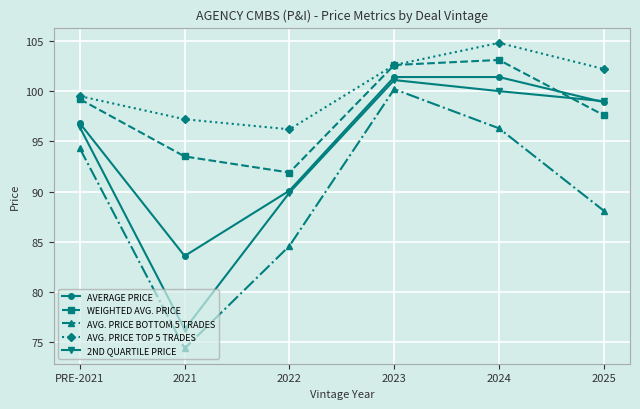

Reading right to left, list all the values displayed in this chart.

AVERAGE PRICE: 2025=98.9	2024=101.4	2023=101.4	2022=90.1	2021=83.6	PRE-2021=96.8
WEIGHTED AVG. PRICE: 2025=97.6	2024=103.1	2023=102.6	2022=91.9	2021=93.5	PRE-2021=99.2
AVG. PRICE BOTTOM 5 TRADES: 2025=88.1	2024=96.3	2023=100.2	2022=84.6	2021=74.4	PRE-2021=94.3
AVG. PRICE TOP 5 TRADES: 2025=102.2	2024=104.8	2023=102.6	2022=96.2	2021=97.2	PRE-2021=99.5
2ND QUARTILE PRICE: 2025=99.0	2024=100.0	2023=101.1	2022=89.9	2021=76.3	PRE-2021=96.4